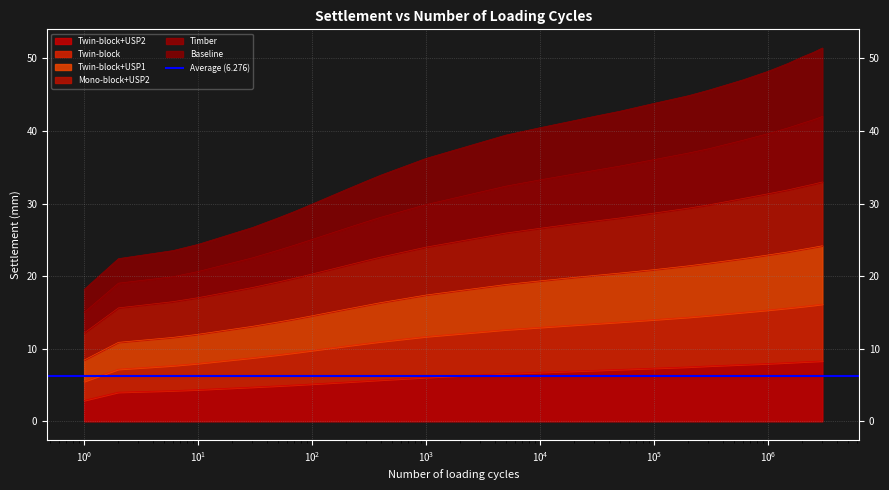

What is the highest value of the Twin-block series?

16.1